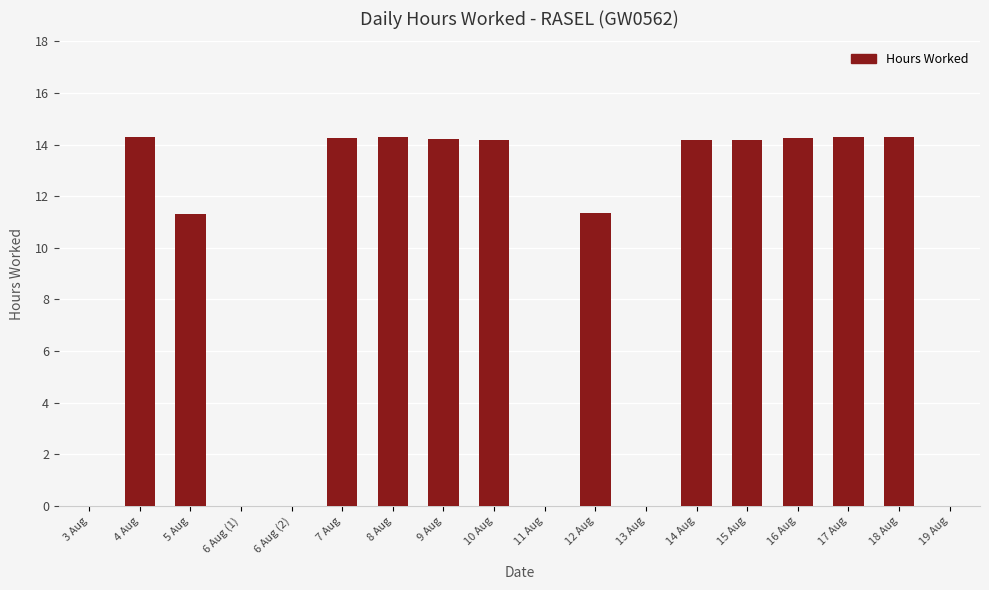

Between 16 Aug and 12 Aug, which is larger?

16 Aug